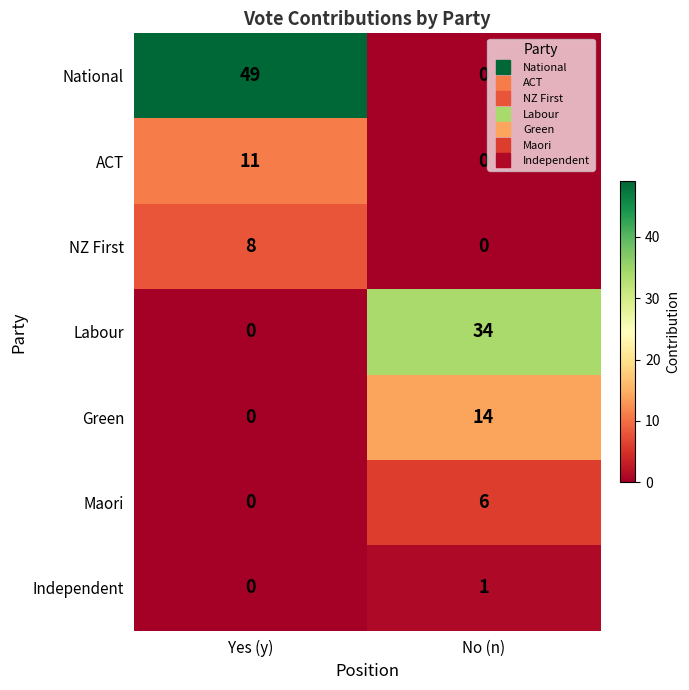

What is the sum of all Maori values?

6